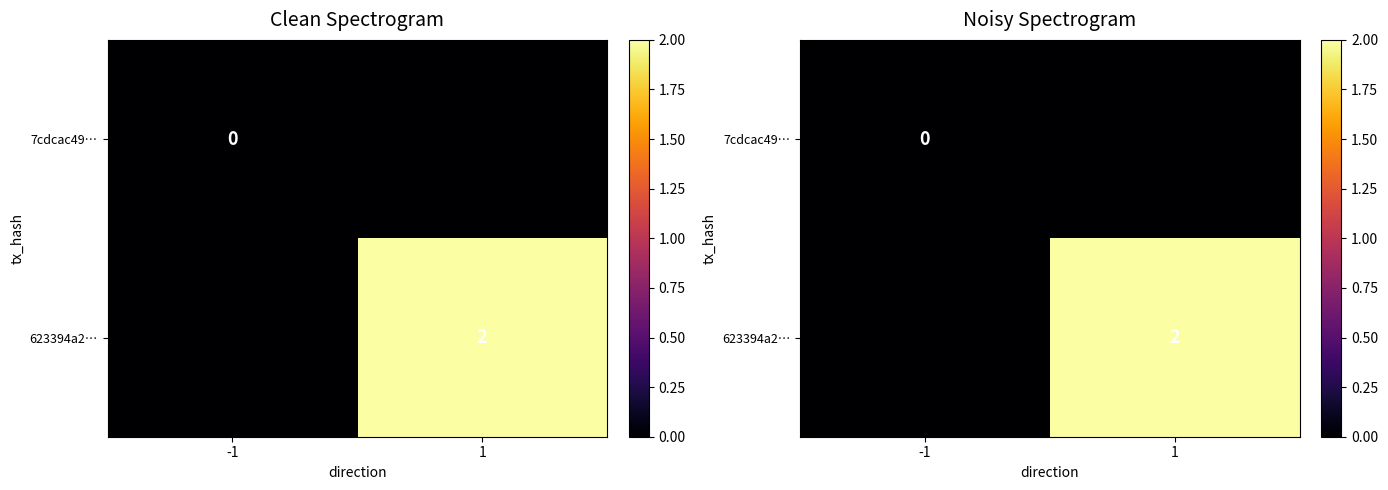

Which series has the largest range (max minus min)?

623394a2…